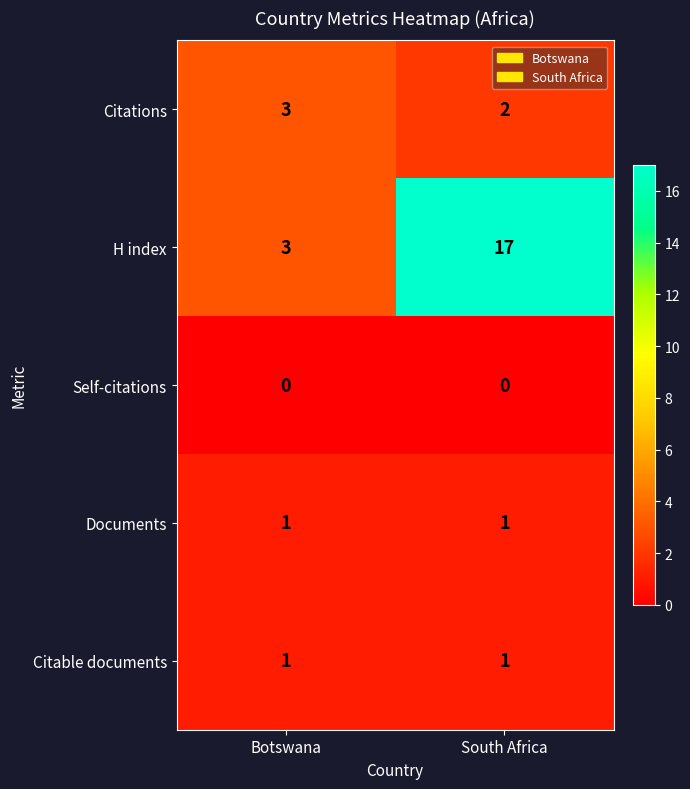

The value of Documents at Botswana is 1. True or false?

True